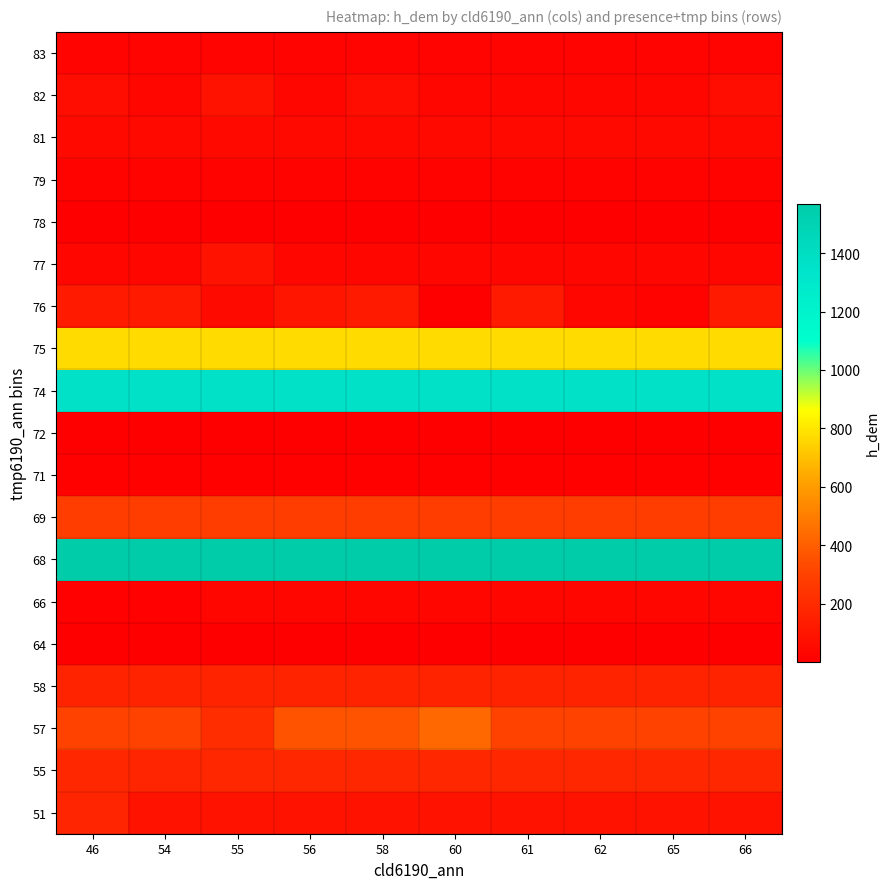

Reading left to right, extract all data points from this chart.

51: 46=173	54=89	55=89	56=89	58=89	60=89	61=89	62=89	65=89	66=89
55: 46=181	54=173	55=181	56=181	58=181	60=181	61=181	62=181	65=181	66=181
57: 46=303	54=303	55=211	56=363	58=363	60=430	61=303	62=303	65=303	66=303
58: 46=166	54=166	55=166	56=166	58=166	60=166	61=166	62=166	65=166	66=166
64: 46=1	54=1	55=1	56=1	58=1	60=1	61=1	62=1	65=1	66=1
66: 46=10	54=10	55=29	56=29	58=29	60=29	61=29	62=29	65=29	66=29
68: 46=1569	54=1569	55=1569	56=1569	58=1569	60=1569	61=1569	62=1569	65=1569	66=1569
69: 46=281	54=281	55=281	56=281	58=281	60=281	61=281	62=281	65=281	66=281
71: 46=16	54=16	55=16	56=16	58=16	60=16	61=16	62=16	65=16	66=16
72: 46=4	54=4	55=4	56=4	58=4	60=4	61=4	62=4	65=4	66=4
74: 46=1366	54=1366	55=1366	56=1366	58=1366	60=1366	61=1366	62=1366	65=1366	66=1366
75: 46=771	54=771	55=771	56=771	58=771	60=771	61=771	62=771	65=771	66=771
76: 46=121	54=121	55=48	56=101	58=121	60=7	61=121	62=34	65=17	66=121
77: 46=35	54=35	55=91	56=35	58=31	60=35	61=35	62=35	65=35	66=35
78: 46=6	54=6	55=6	56=6	58=6	60=6	61=6	62=6	65=6	66=6
79: 46=19	54=19	55=19	56=19	58=19	60=19	61=19	62=19	65=19	66=19
81: 46=46	54=46	55=46	56=46	58=46	60=46	61=46	62=46	65=46	66=46
82: 46=64	54=34	55=86	56=34	58=64	60=34	61=34	62=32	65=34	66=64
83: 46=23	54=23	55=23	56=23	58=23	60=23	61=23	62=23	65=23	66=23